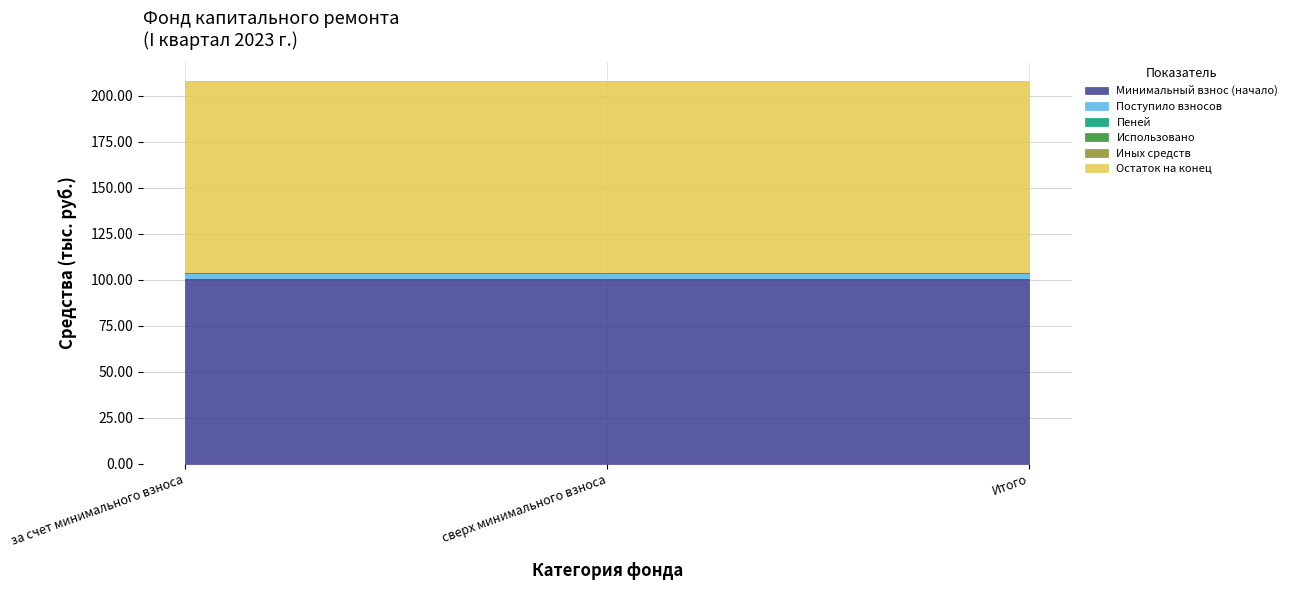

At how many categories does at least one series exceed 75?

3